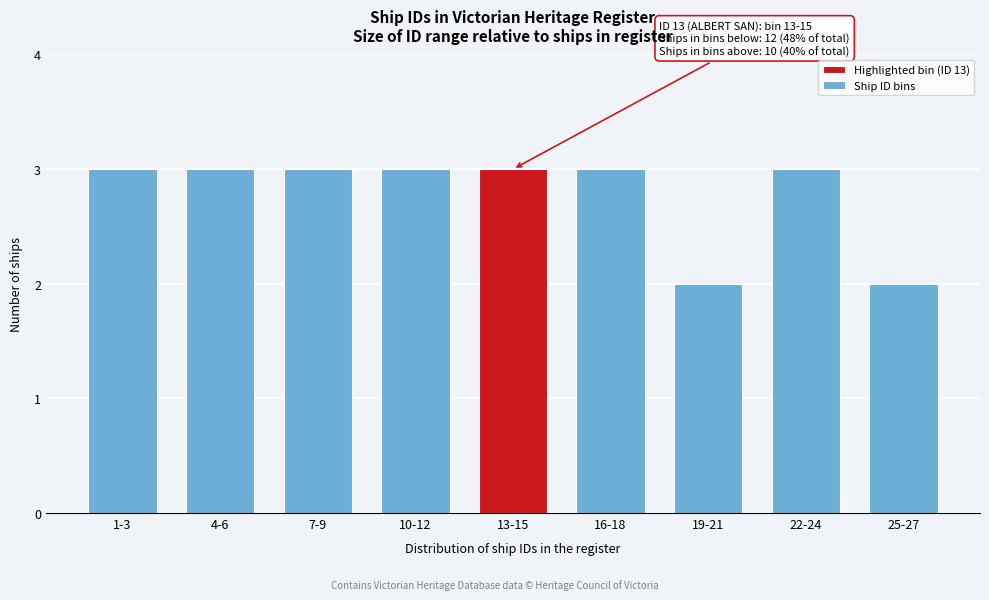

Reading left to right, transcribe all the data shown in this chart.

1-3=3	4-6=3	7-9=3	10-12=3	13-15=3	16-18=3	19-21=2	22-24=3	25-27=2